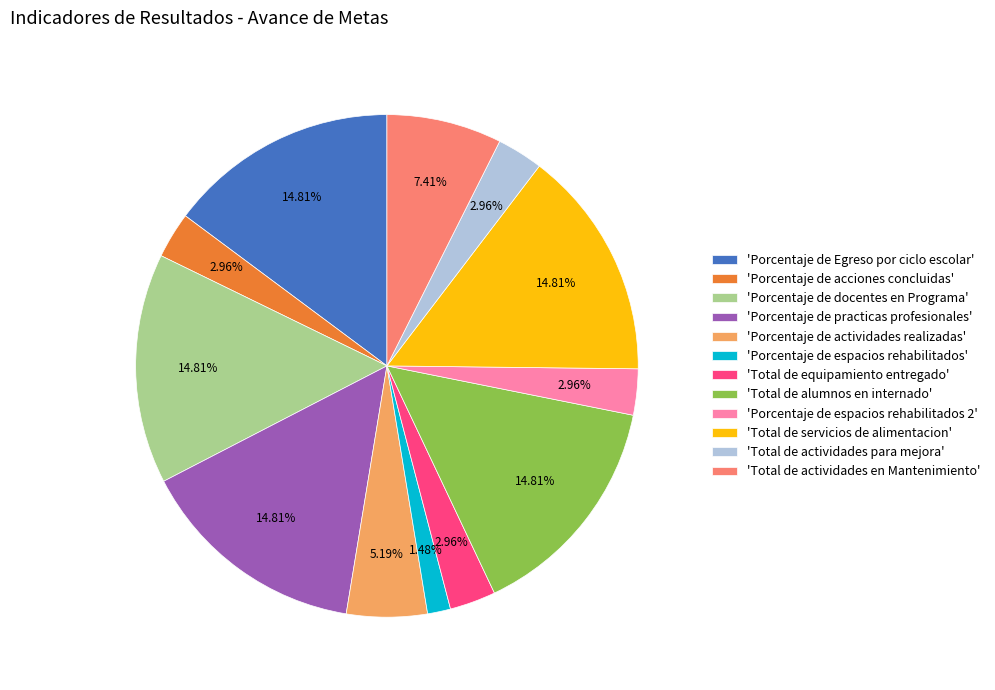

Do 'Total de actividades en Mantenimiento' and 'Total de equipamiento entregado' together represent more than half of the pie?

No